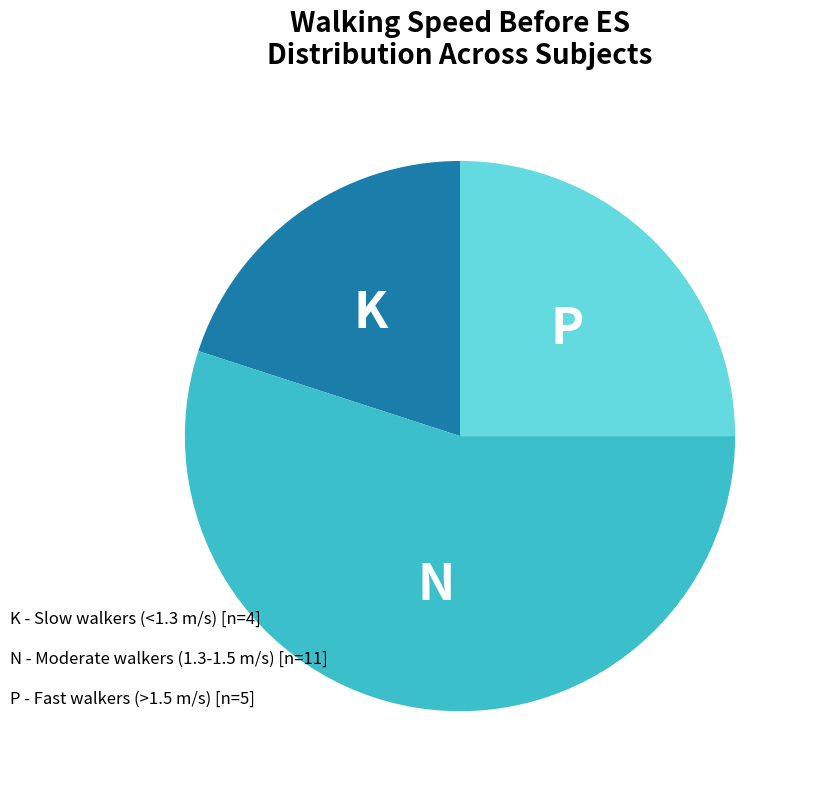

Is there any slice that represents more than half of the pie?

Yes